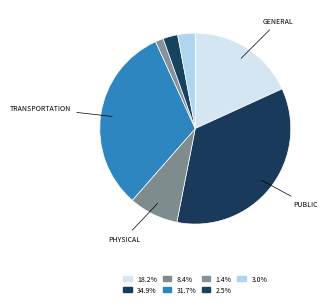

How many slices are in this pie chart?

7